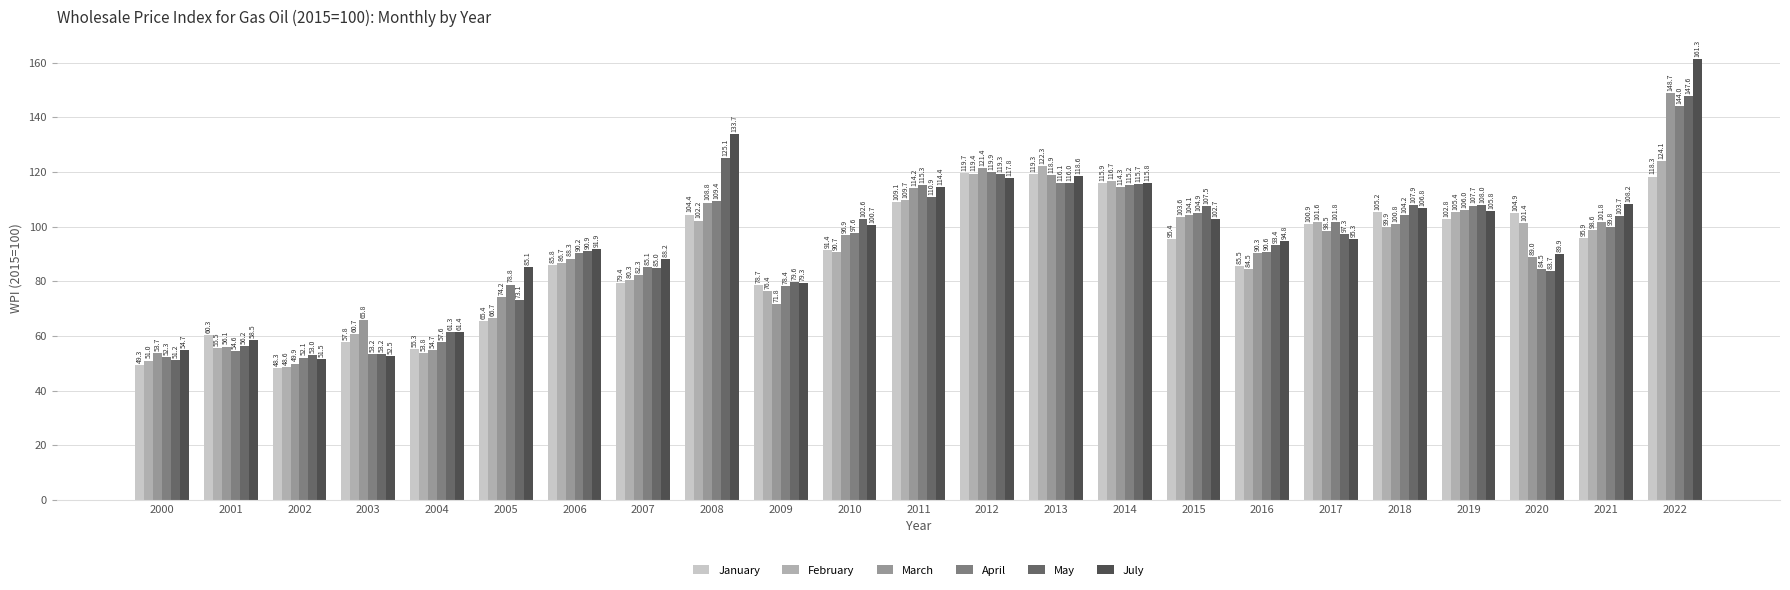

The May series shows 74.0 at 2003. True or false?

False